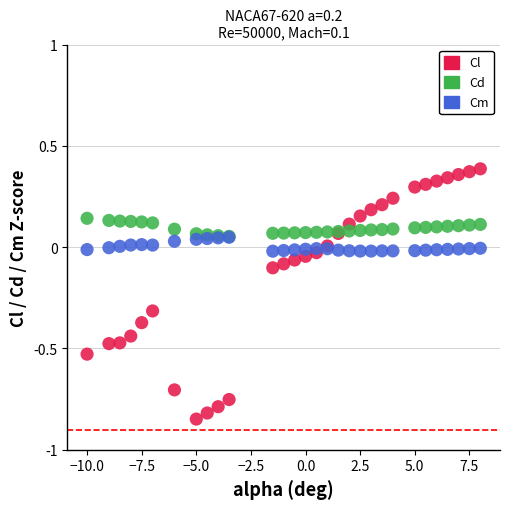

Which series reaches the minimum Y coordinate?

Cl